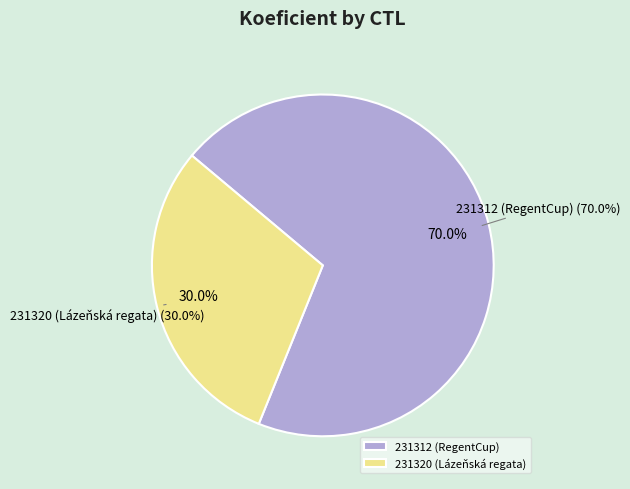

How many slices are in this pie chart?

2